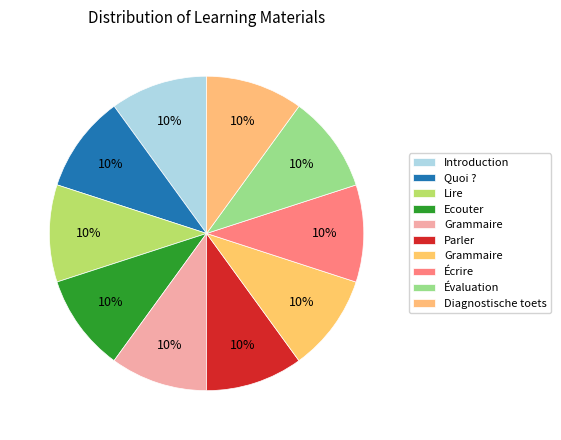

How many slices are in this pie chart?

10